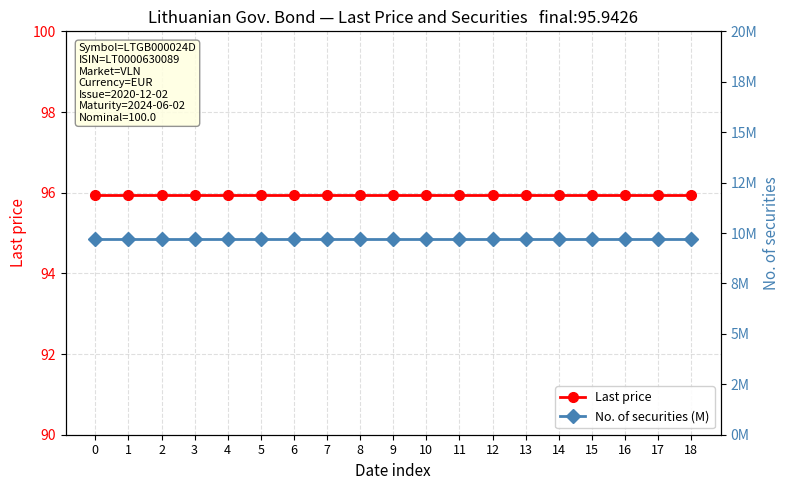

Which series has the largest total across all categories?

Last price